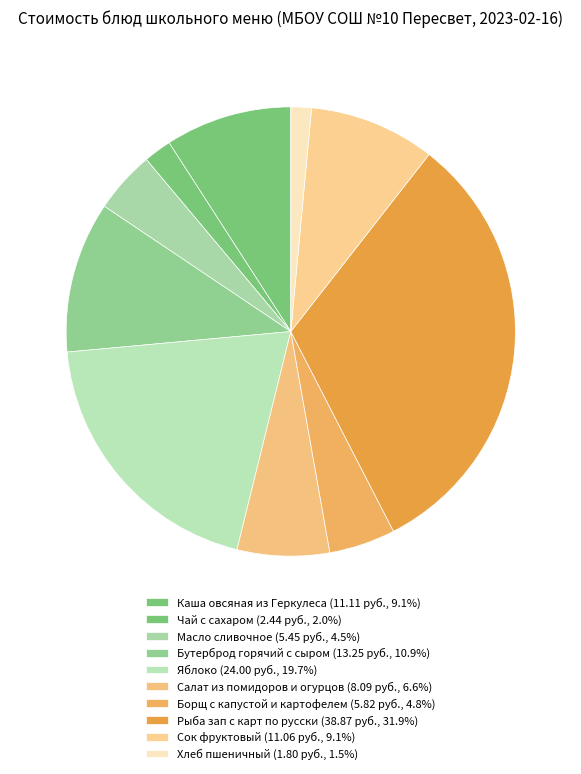

How many segments does this pie chart have?

10